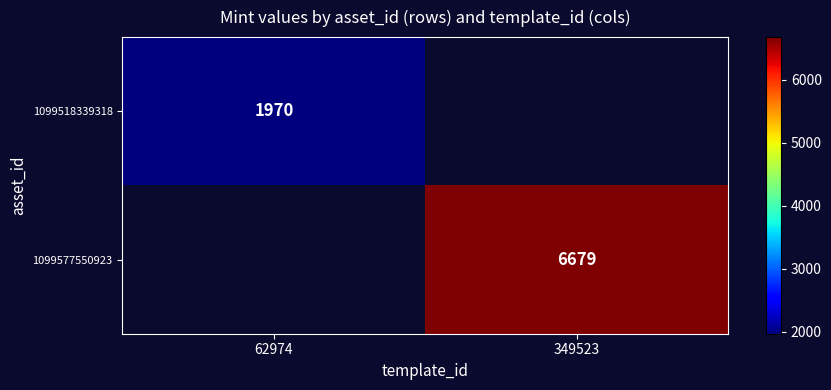

True or false: 1099577550923 has a value of 6679 at 349523.

True